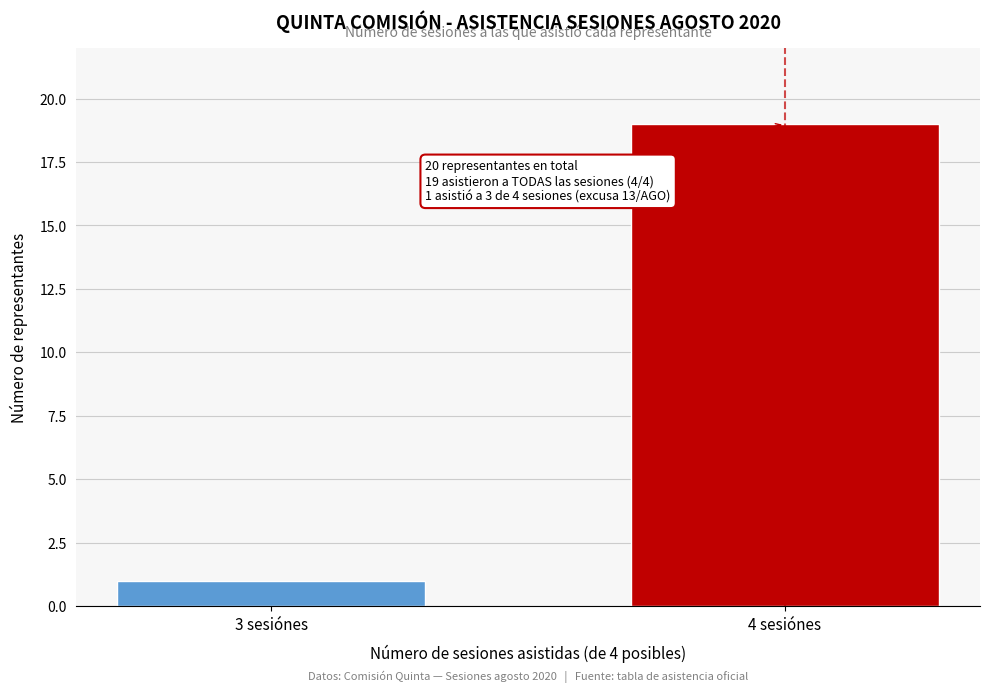

Reading left to right, transcribe all the data shown in this chart.

1	19